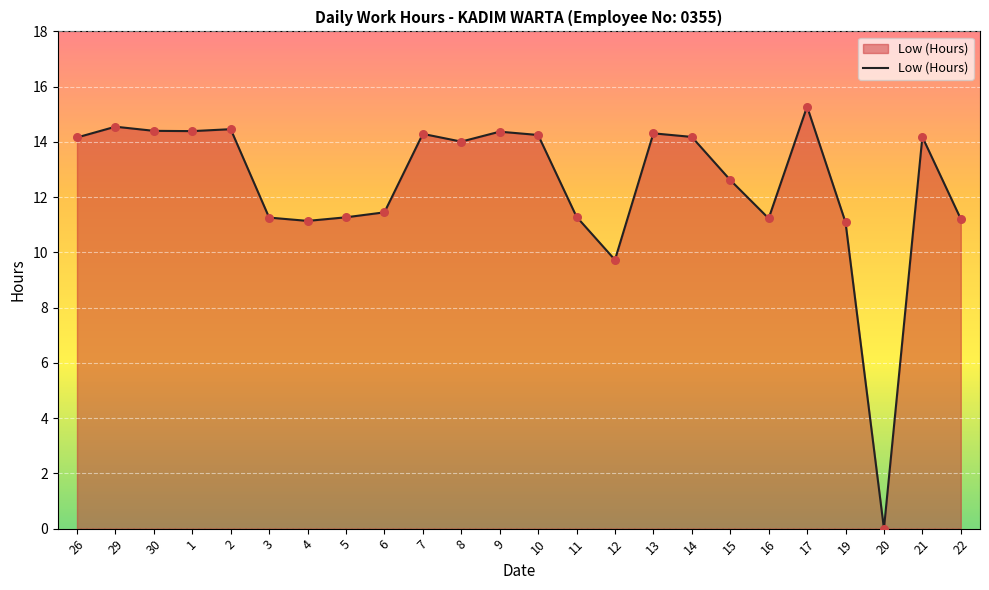

What is the change in value from 11 to 19?

-0.2